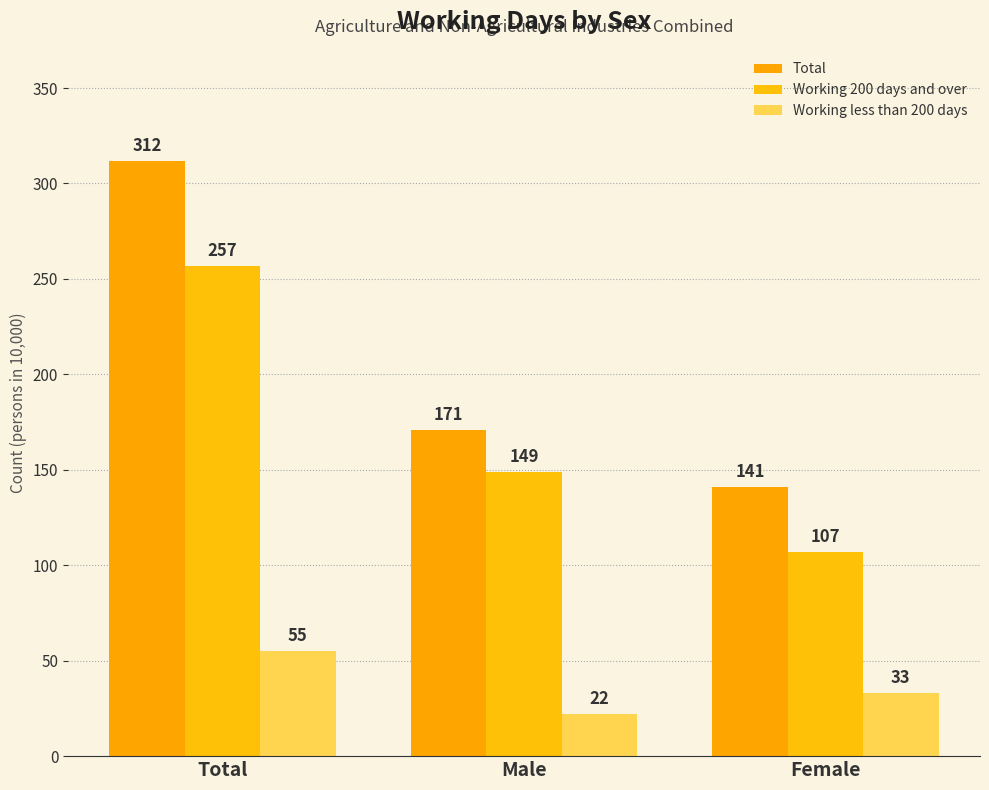

List the series in order of their overall mean, lowest first.

Working less than 200 days, Working 200 days and over, Total